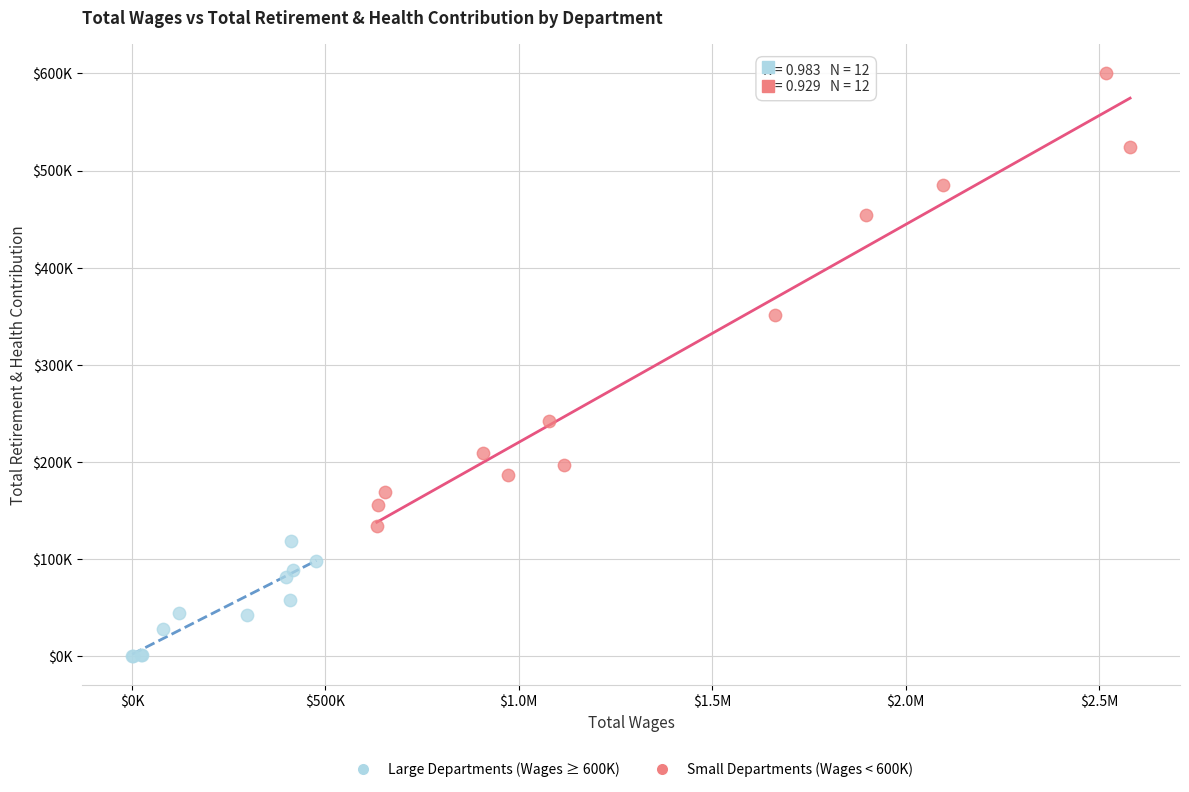

Which series reaches the maximum Y coordinate?

Large Departments (Wages ≥ 600K)